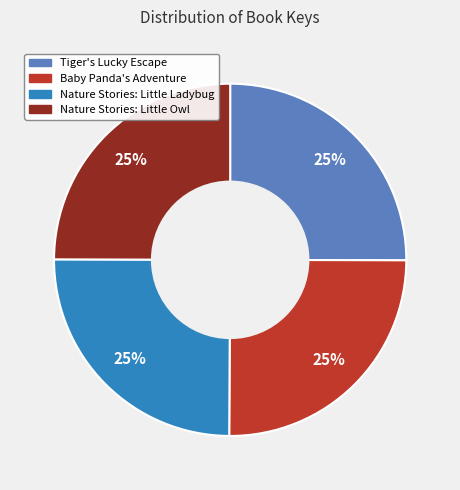

Does any single category account for the majority?

No